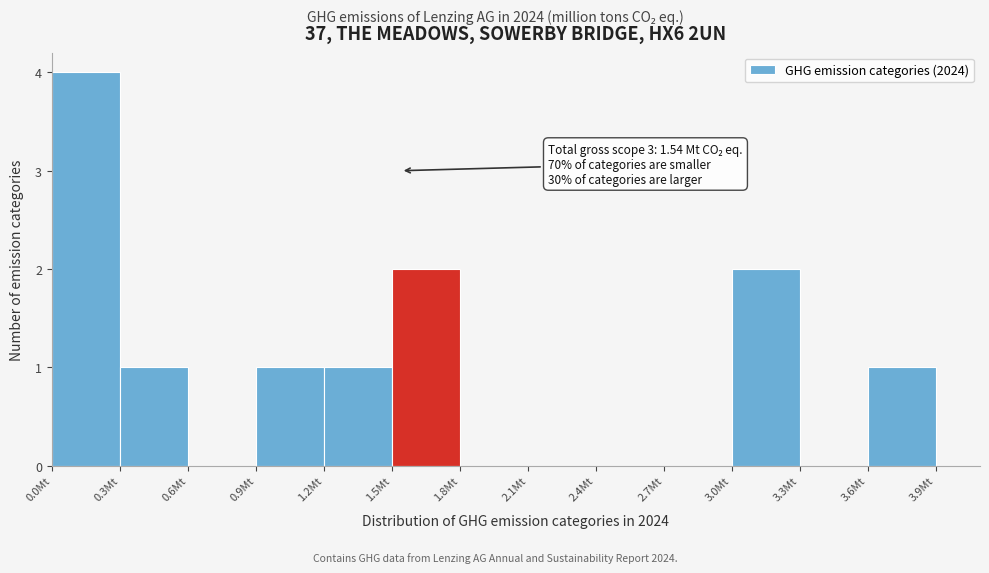

Which range on the x-axis has the tallest bar?

0.0 to 0.3